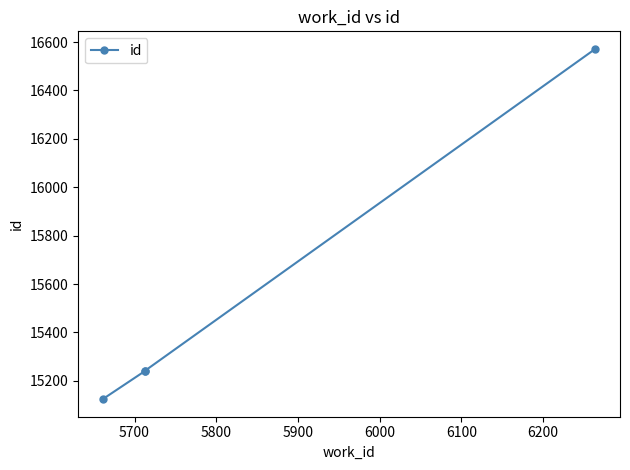

True or false: the data has more than 2 interior local peaks.

False